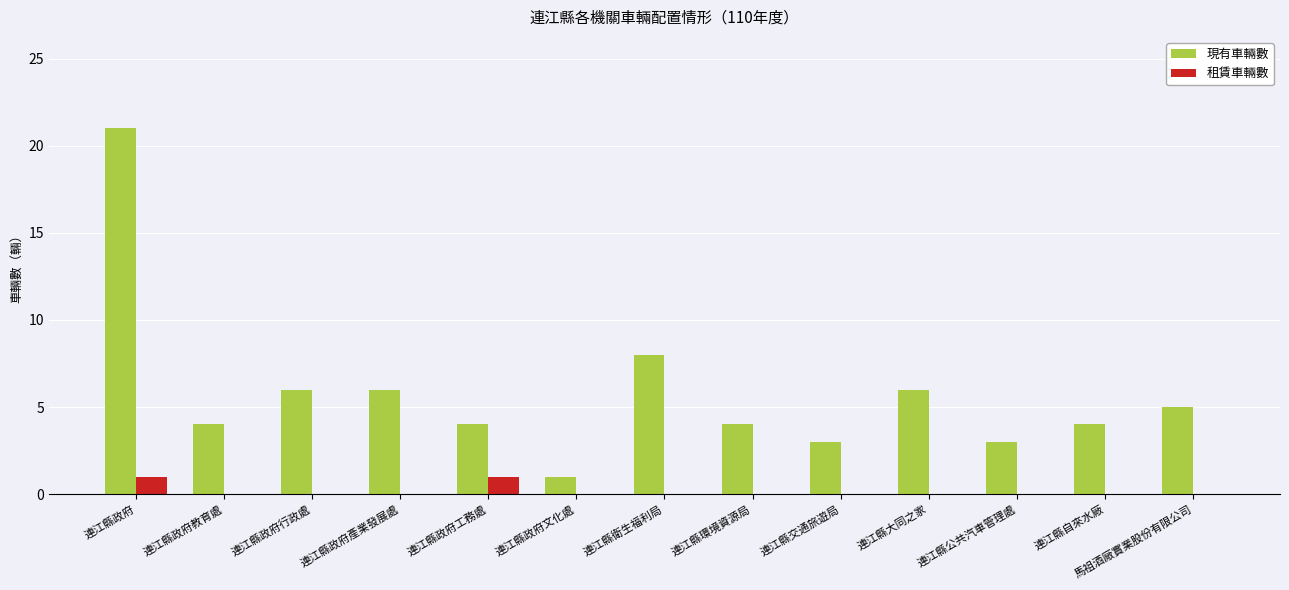

Which series changed the most between 連江縣政府產業發展處 and 連江縣交通旅遊局?

現有車輛數